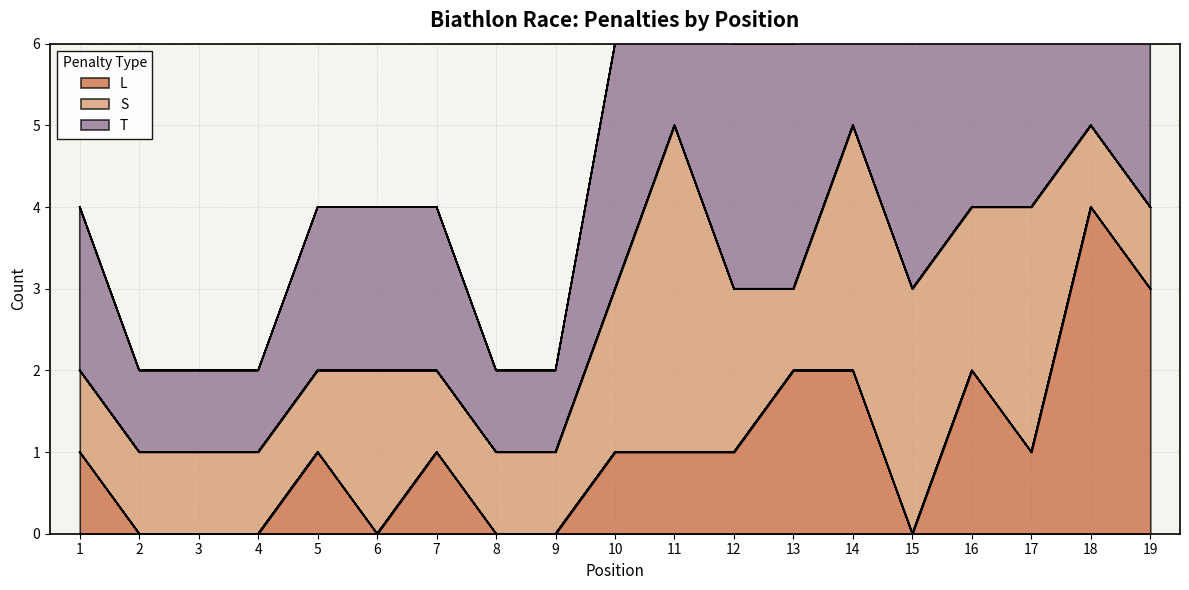

The L series shows 0 at 6. True or false?

True